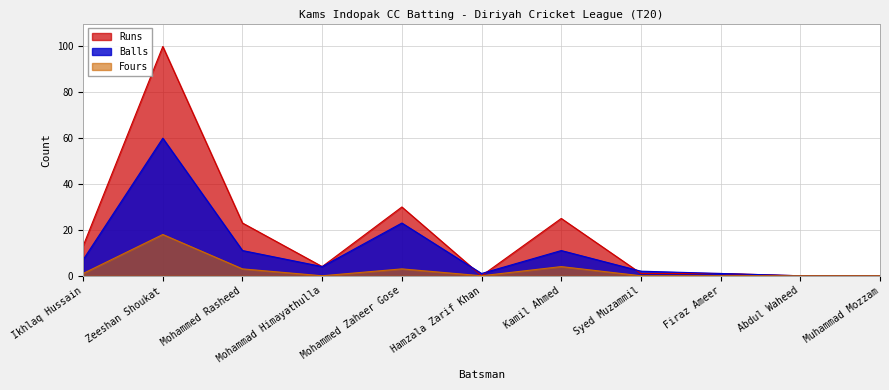

What is the value of the Balls point at the 7th from the left?

11